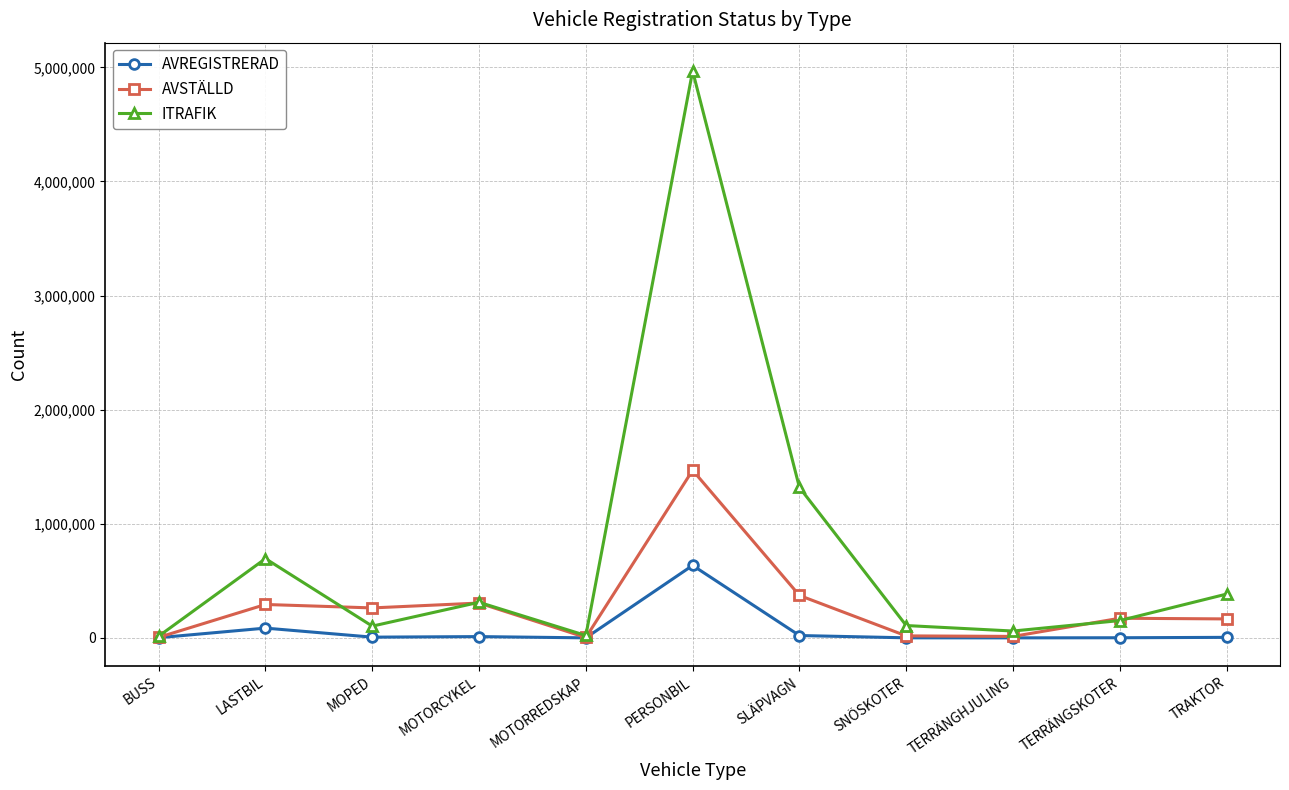

At how many categories does at least one series exceed 3142721?

1